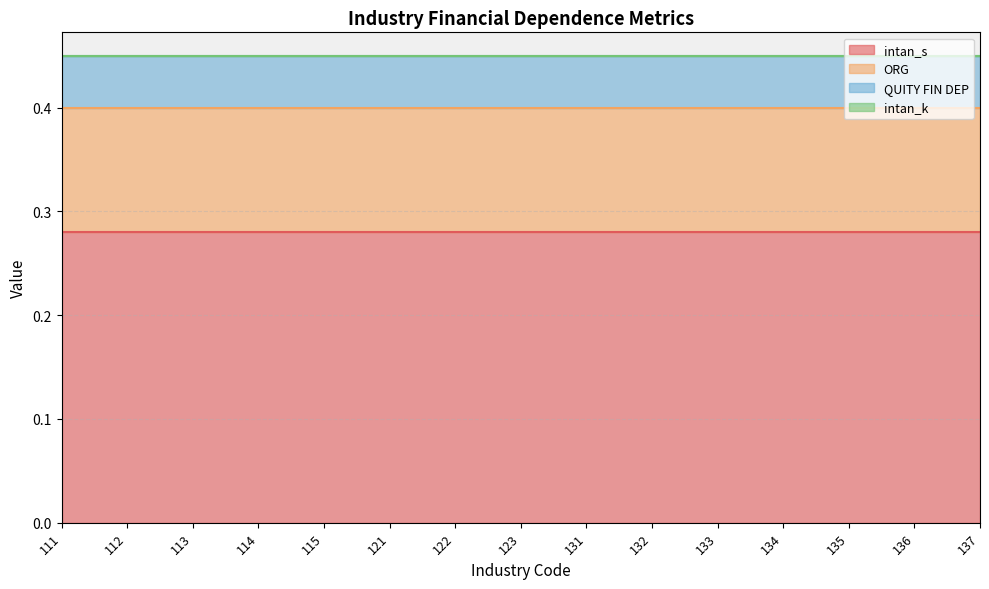

At which category is the sum across all series the highest?

111